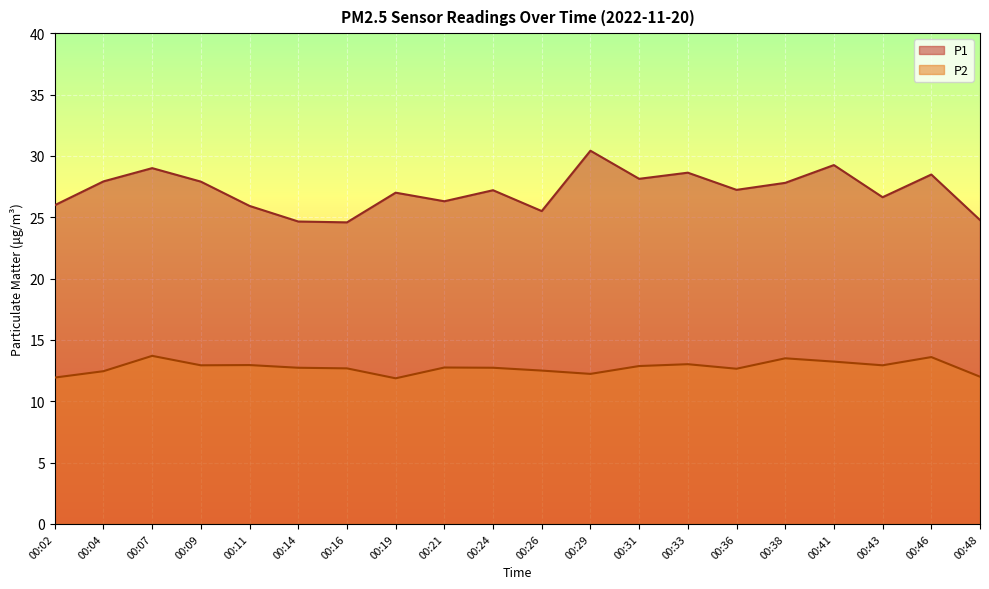

Is it true that P2 equals 12.9 at 00:11?

True